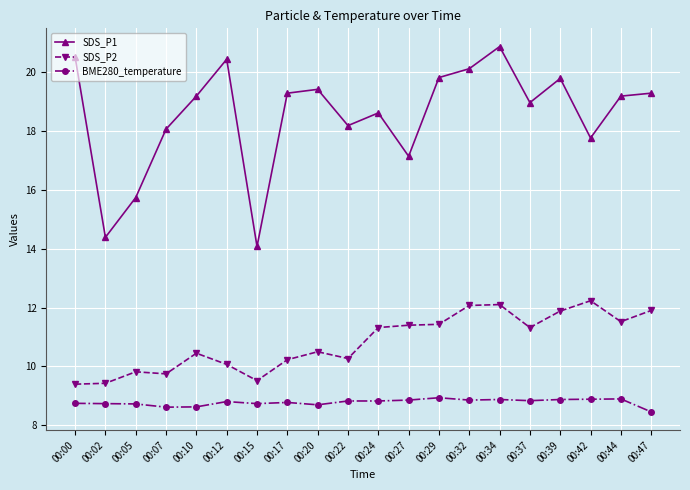

How many distinct data groups are displayed?

3